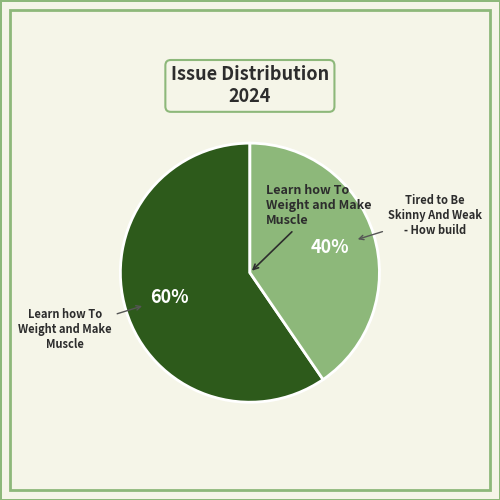

Is there a majority slice in this chart?

Yes